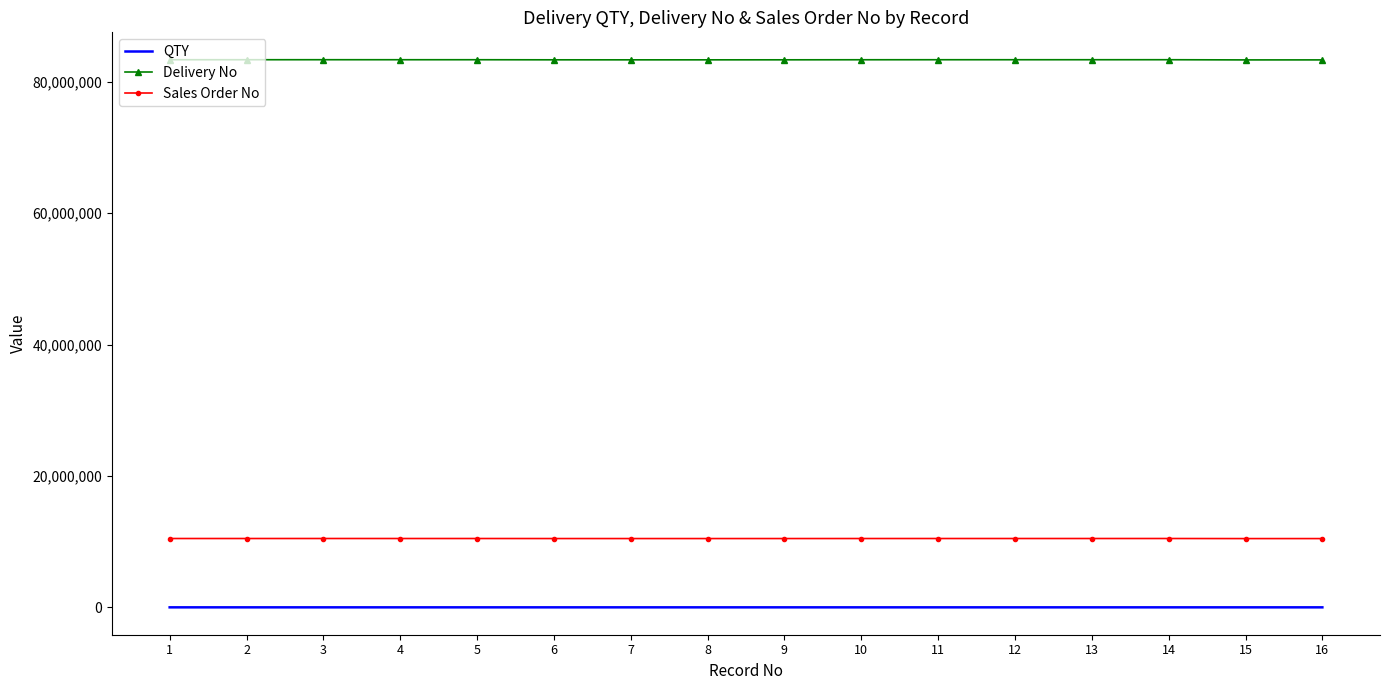

Which series has the largest range (max minus min)?

Delivery No